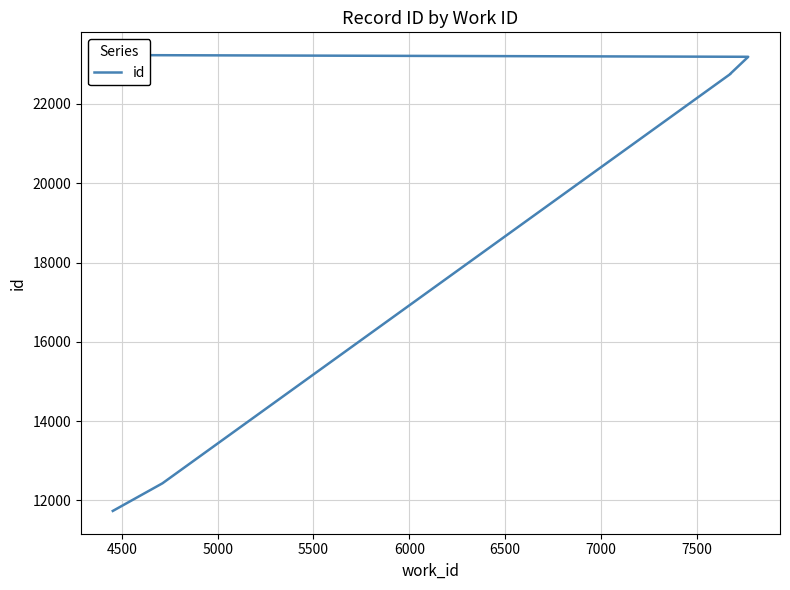

How many distinct data groups are displayed?

1